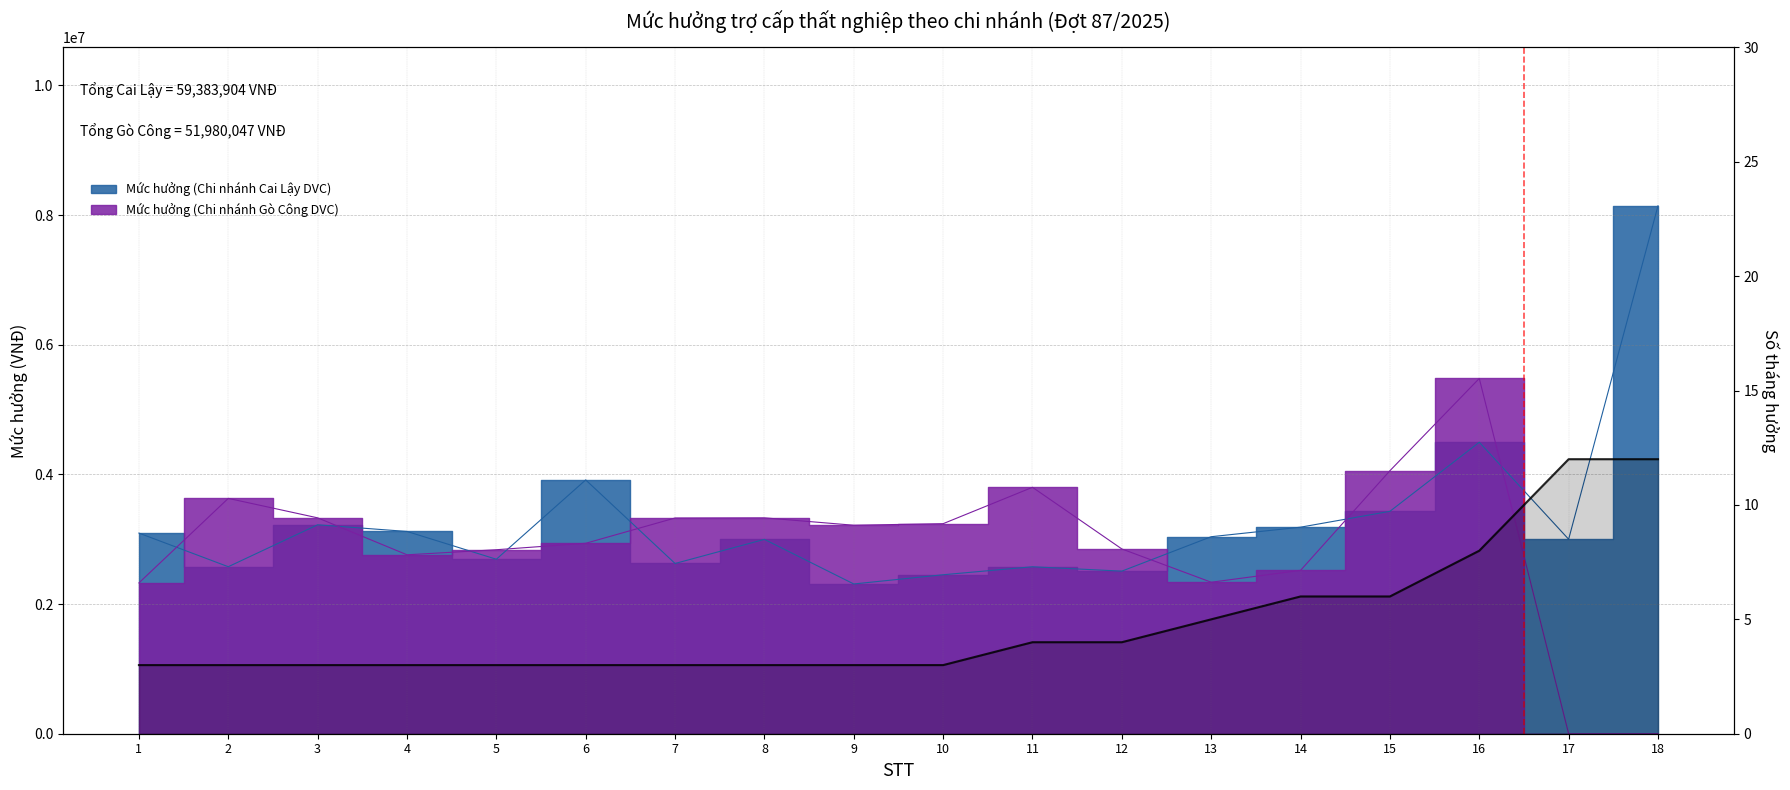

Reading left to right, extract all data points from this chart.

3	3	3	3	3	3	3	3	3	3	4	4	5	6	6	8	12	12